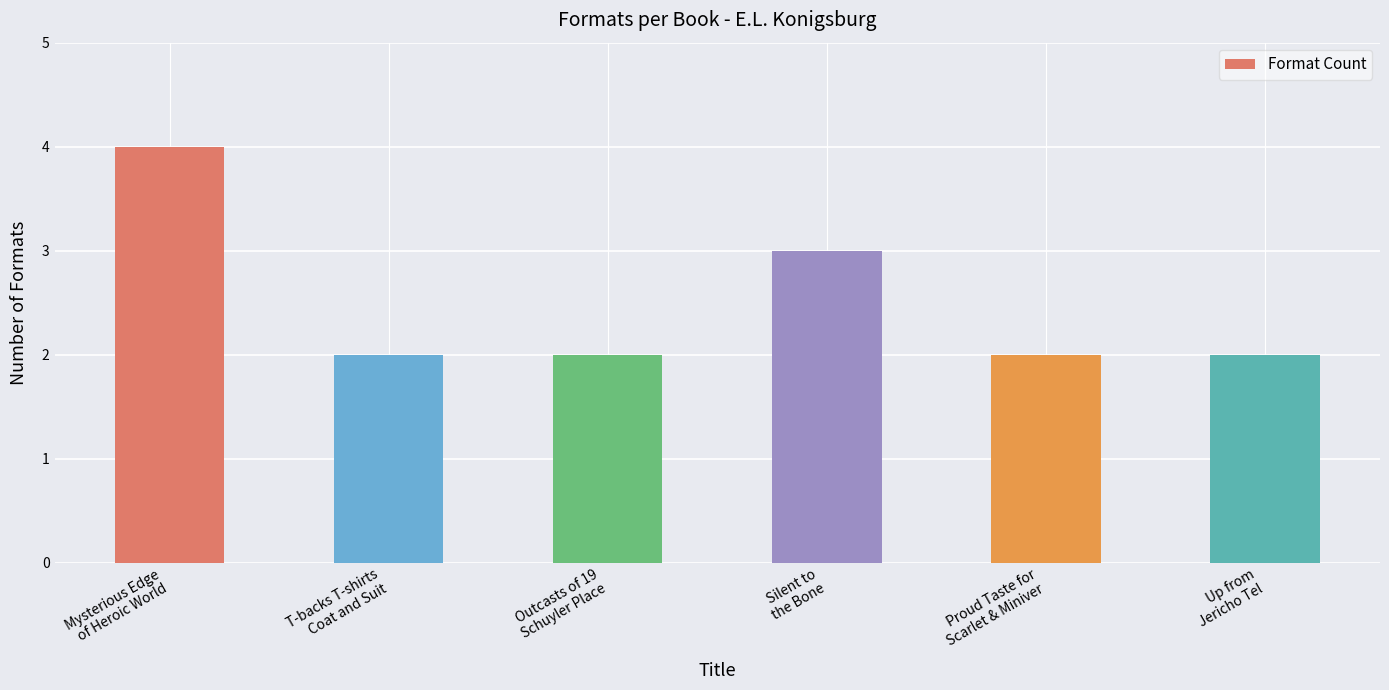

How many categories are shown in the chart?

6